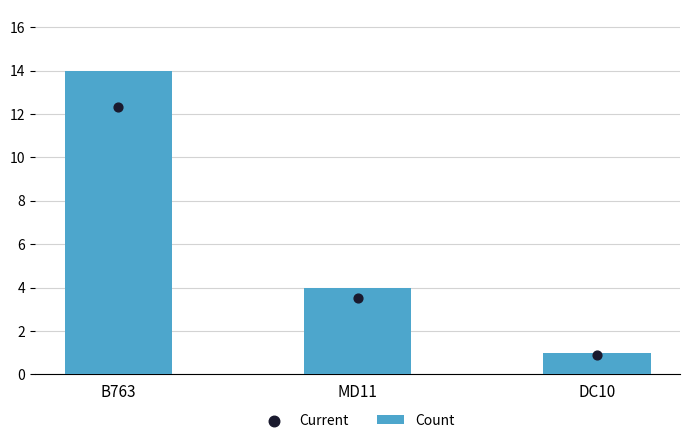

Is the value of Count at DC10 greater than the value of Current at B763?

No